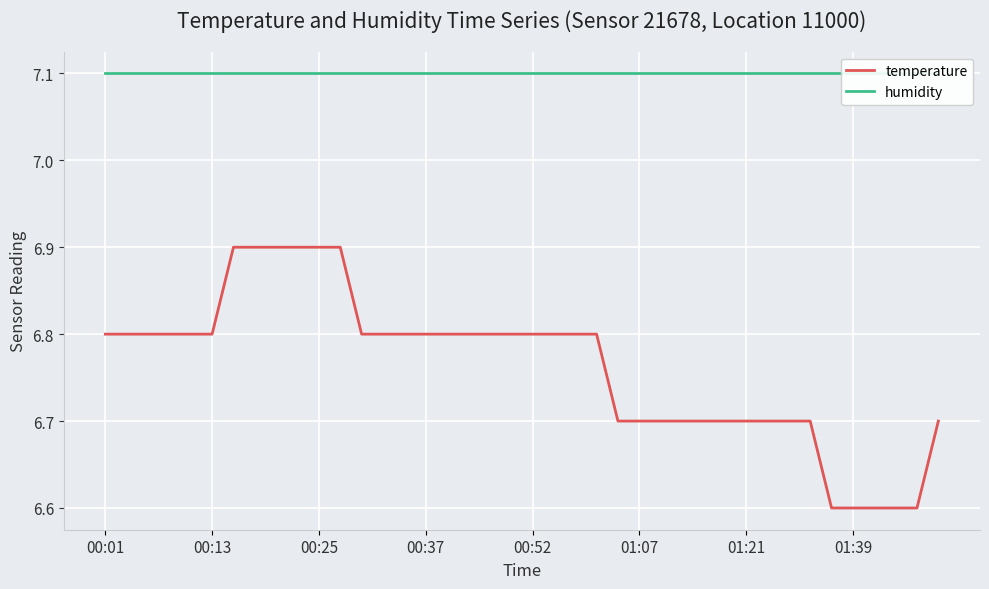

Is the value of humidity at 19 greater than the value of temperature at 11?

Yes